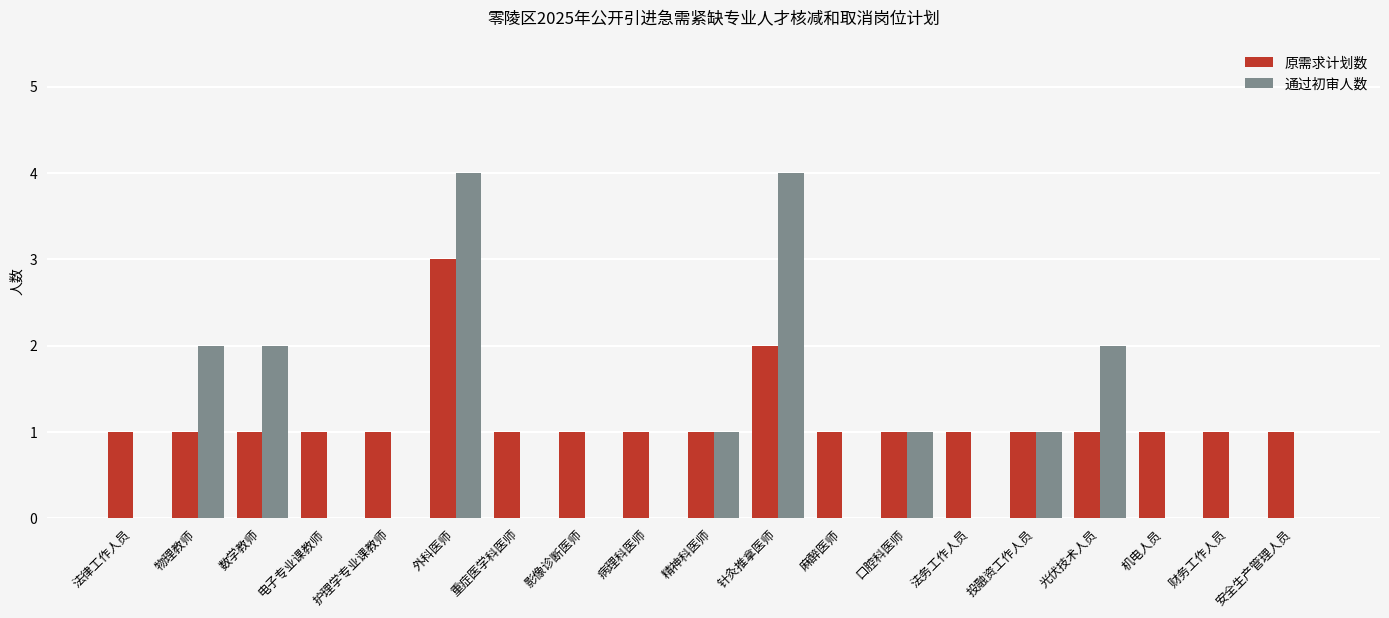

How many groups of bars are there?

19